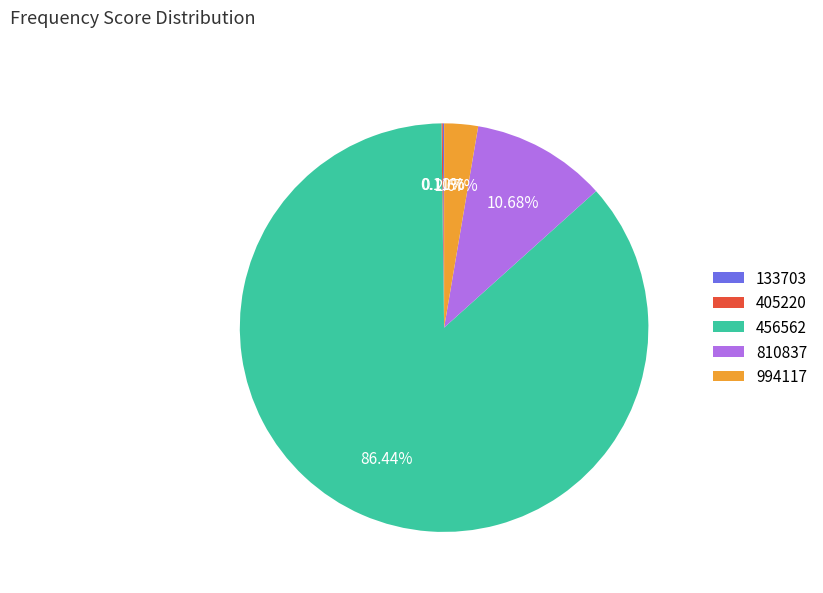

What is the majority slice?

456562